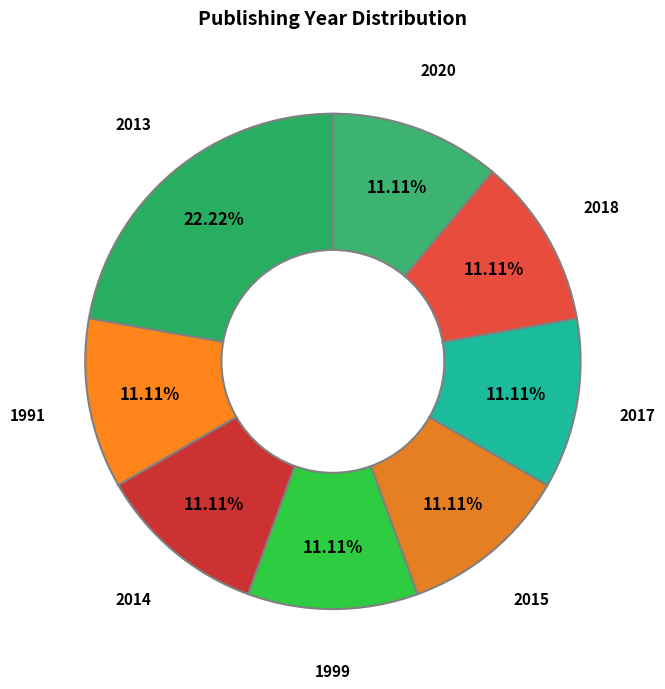

How many segments does this pie chart have?

8